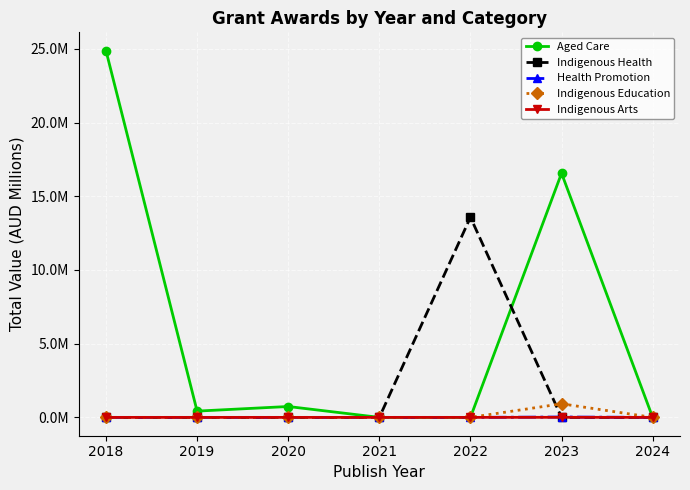

What are all the series names shown in the legend?

Aged Care, Indigenous Health, Health Promotion, Indigenous Education, Indigenous Arts